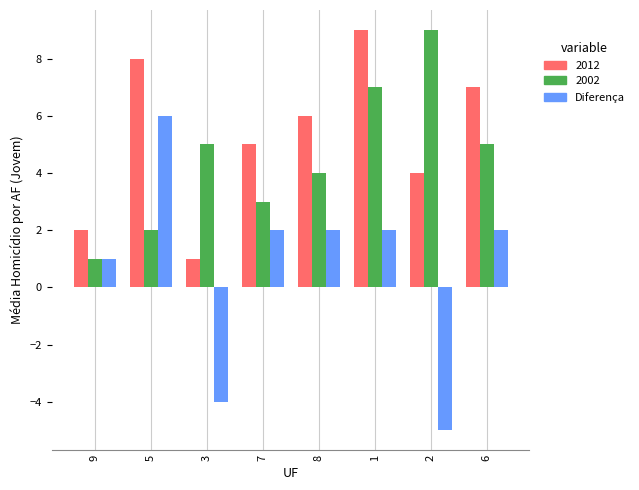

What is the smallest value displayed?

-5